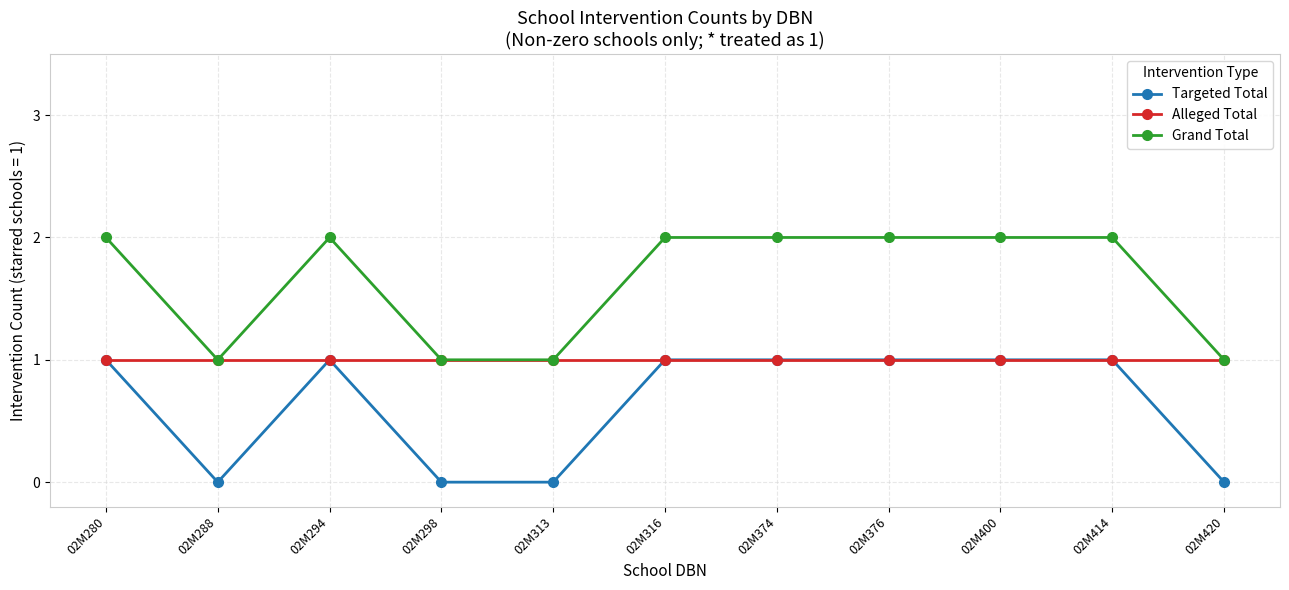

What is the value of the Alleged Total point at the 3rd from the left?

1